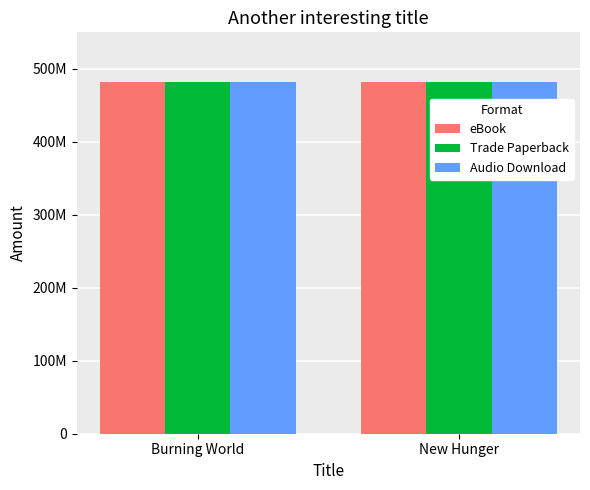

Reading left to right, transcribe all the data shown in this chart.

eBook: Burning World=481508511	New Hunger=481506699
Trade Paperback: Burning World=481508511	New Hunger=481506699
Audio Download: Burning World=481508511	New Hunger=481506699